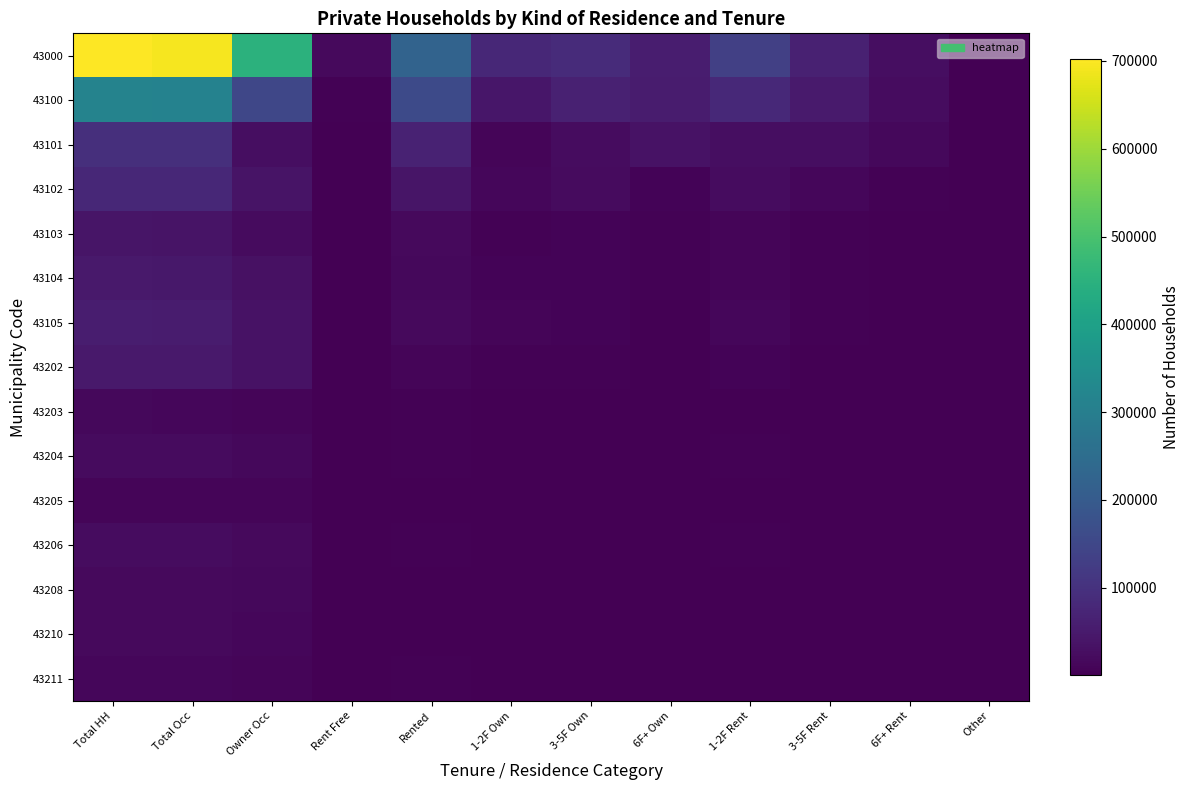

Reading left to right, list all the values displayed in this chart.

43000: Total HH=702565	Total Occ=693447	Owner Occ=452306	Rent Free=17179	Rented=222919	1-2F Own=78650	3-5F Own=86919	6F+ Own=57350	1-2F Rent=132553	3-5F Rent=64413	6F+ Rent=25953	Other=1043
43100: Total HH=314740	Total Occ=311342	Owner Occ=149538	Rent Free=3066	Rented=158216	1-2F Own=41552	3-5F Own=63757	6F+ Own=52907	1-2F Rent=81948	3-5F Rent=52114	6F+ Rent=24154	Other=522
43101: Total HH=95585	Total Occ=94485	Owner Occ=25701	Rent Free=655	Rented=67883	1-2F Own=9528	3-5F Own=23828	6F+ Own=34527	1-2F Rent=26056	3-5F Rent=25548	6F+ Rent=16279	Other=246
43102: Total HH=78246	Total Occ=77490	Owner Occ=37116	Rent Free=759	Rented=39492	1-2F Own=12006	3-5F Own=19319	6F+ Own=8167	1-2F Rent=23396	3-5F Rent=12777	6F+ Rent=3319	Other=123
43103: Total HH=38856	Total Occ=38335	Owner Occ=21018	Rent Free=420	Rented=16850	1-2F Own=4743	3-5F Own=7287	6F+ Own=4820	1-2F Rent=9183	3-5F Rent=5325	6F+ Rent=2342	Other=47
43104: Total HH=47003	Total Occ=46526	Owner Occ=30194	Rent Free=421	Rented=15865	1-2F Own=6953	3-5F Own=5713	6F+ Own=3199	1-2F Rent=10537	3-5F Rent=3950	6F+ Rent=1378	Other=46
43105: Total HH=55050	Total Occ=54506	Owner Occ=35509	Rent Free=811	Rented=18126	1-2F Own=8322	3-5F Own=7610	6F+ Own=2194	1-2F Rent=12776	3-5F Rent=4514	6F+ Rent=836	Other=60
43202: Total HH=47785	Total Occ=46772	Owner Occ=35352	Rent Free=1097	Rented=10234	1-2F Own=5136	3-5F Own=4137	6F+ Own=961	1-2F Rent=7651	3-5F Rent=2114	6F+ Rent=469	Other=89
43203: Total HH=13795	Total Occ=13543	Owner Occ=9992	Rent Free=349	Rented=3166	1-2F Own=1345	3-5F Own=1571	6F+ Own=250	1-2F Rent=2229	3-5F Rent=833	6F+ Rent=104	Other=36
43204: Total HH=20851	Total Occ=20670	Owner Occ=15359	Rent Free=1013	Rented=4270	1-2F Own=2255	3-5F Own=1357	6F+ Own=658	1-2F Rent=3036	3-5F Rent=904	6F+ Rent=330	Other=28
43205: Total HH=10604	Total Occ=10404	Owner Occ=8243	Rent Free=508	Rented=1641	1-2F Own=1015	3-5F Own=586	6F+ Own=40	1-2F Rent=1352	3-5F Rent=276	6F+ Rent=13	Other=12
43206: Total HH=24398	Total Occ=24131	Owner Occ=19026	Rent Free=713	Rented=4356	1-2F Own=2696	3-5F Own=1386	6F+ Own=274	1-2F Rent=3517	3-5F Rent=696	6F+ Rent=143	Other=36
43208: Total HH=19073	Total Occ=18922	Owner Occ=15268	Rent Free=1182	Rented=2447	1-2F Own=1904	3-5F Own=409	6F+ Own=134	1-2F Rent=2132	3-5F Rent=266	6F+ Rent=49	Other=25
43210: Total HH=16877	Total Occ=16734	Owner Occ=13203	Rent Free=862	Rented=2650	1-2F Own=1915	3-5F Own=728	6F+ Own=7	1-2F Rent=2353	3-5F Rent=296	6F+ Rent=1	Other=19
43211: Total HH=13244	Total Occ=13085	Owner Occ=10027	Rent Free=263	Rented=2784	1-2F Own=1816	3-5F Own=932	6F+ Own=36	1-2F Rent=2339	3-5F Rent=426	6F+ Rent=19	Other=11